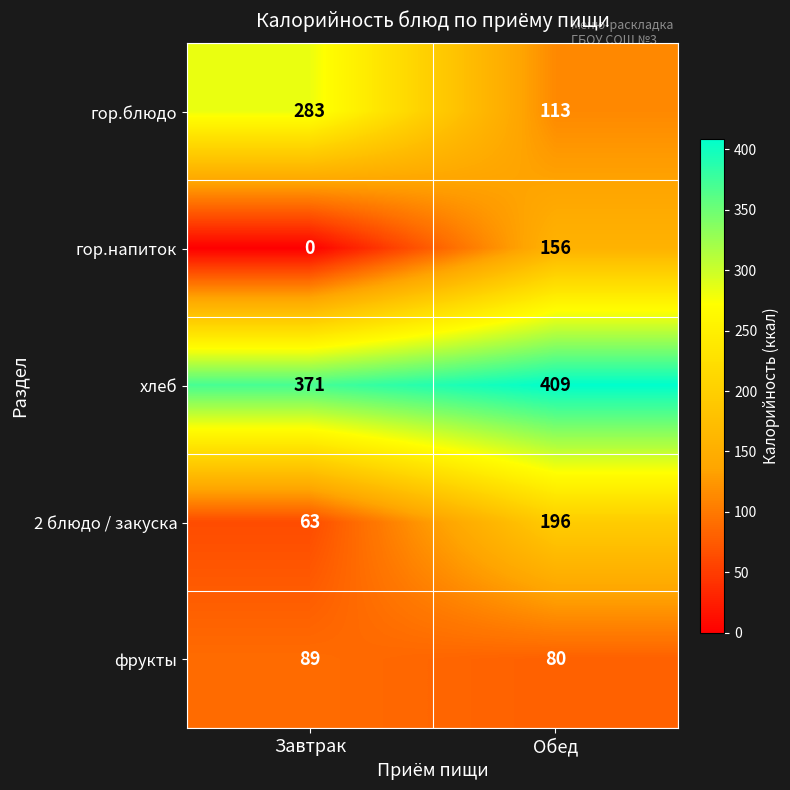

What is the difference between the maximum and minimum values in the 2 блюдо / закуска series?

133